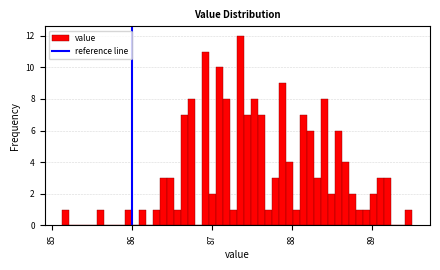

Read against the x-axis, roughly where is the centre of the tallest bar?

87.4